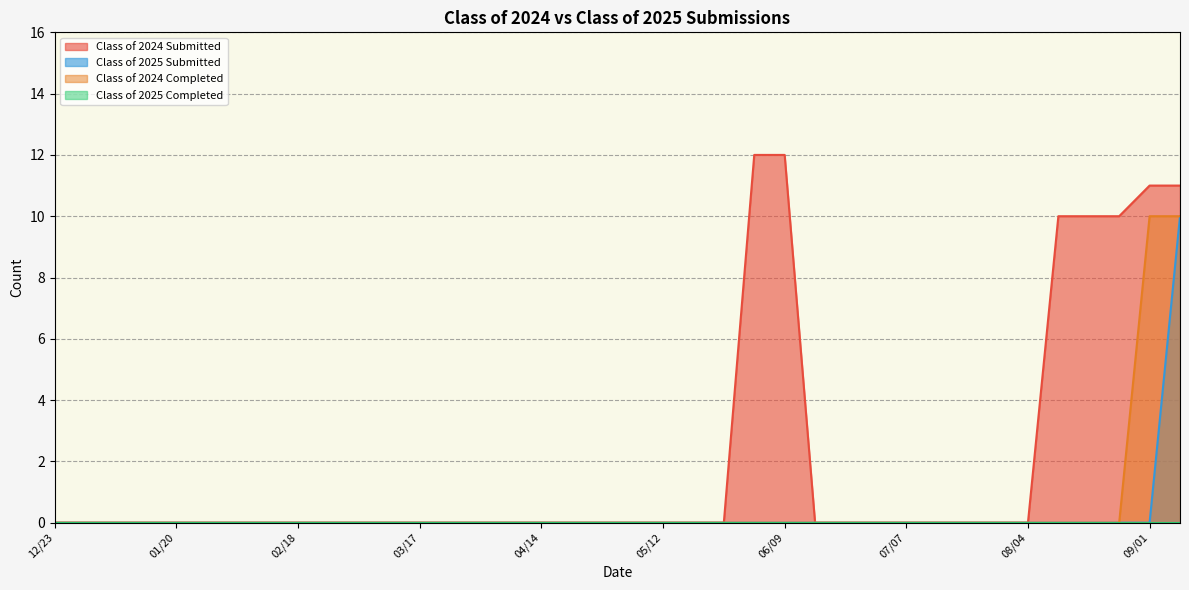

At how many categories does at least one series exceed 7?

7